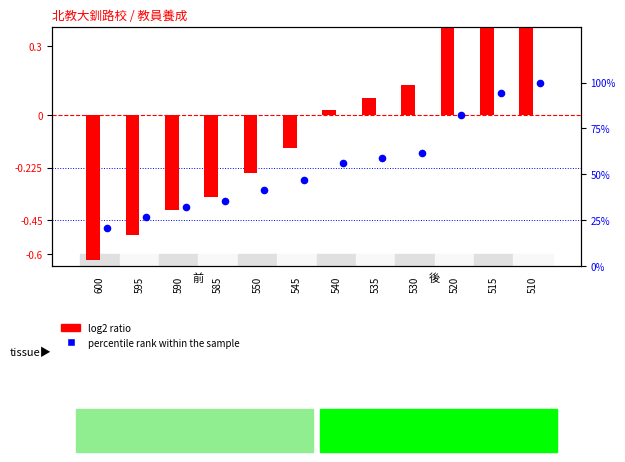

Which series contains the lowest Y value?

今年 (log2 ratio)